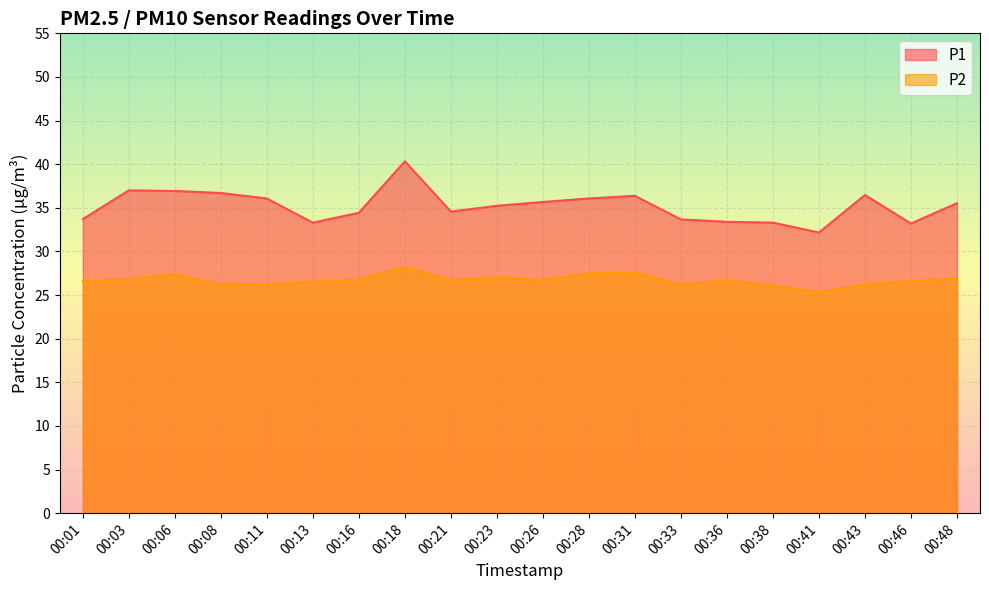

Rank the series at 00:18 from lowest to highest value.

P2, P1